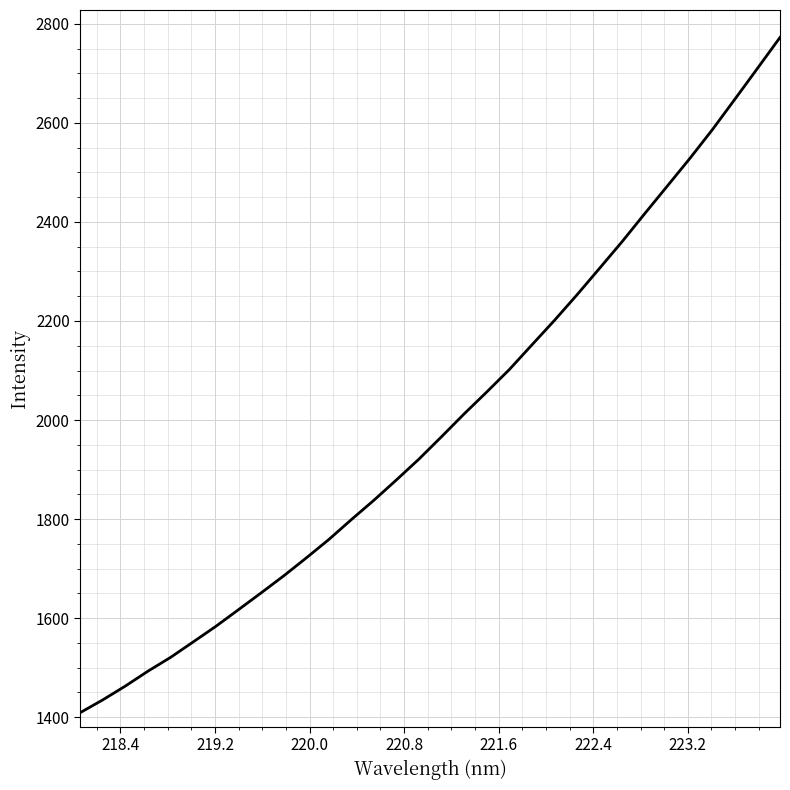

What is the average value?

1995.9